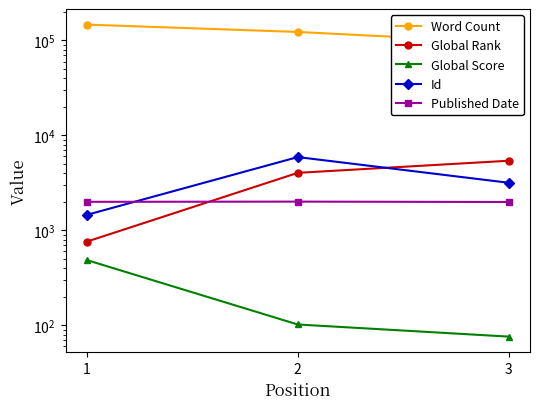

Rank the series by their maximum value, from lowest to highest.

Global Score, Published Date, Global Rank, Id, Word Count